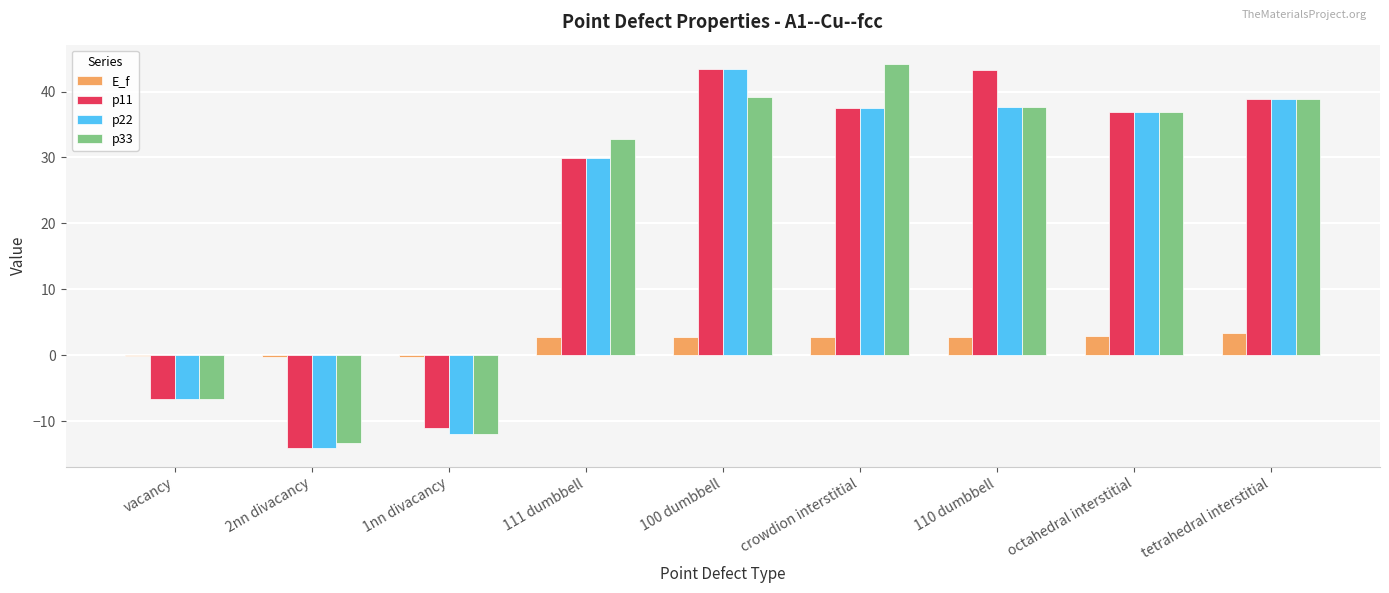

At which category is the sum across all series the highest?

100 dumbbell